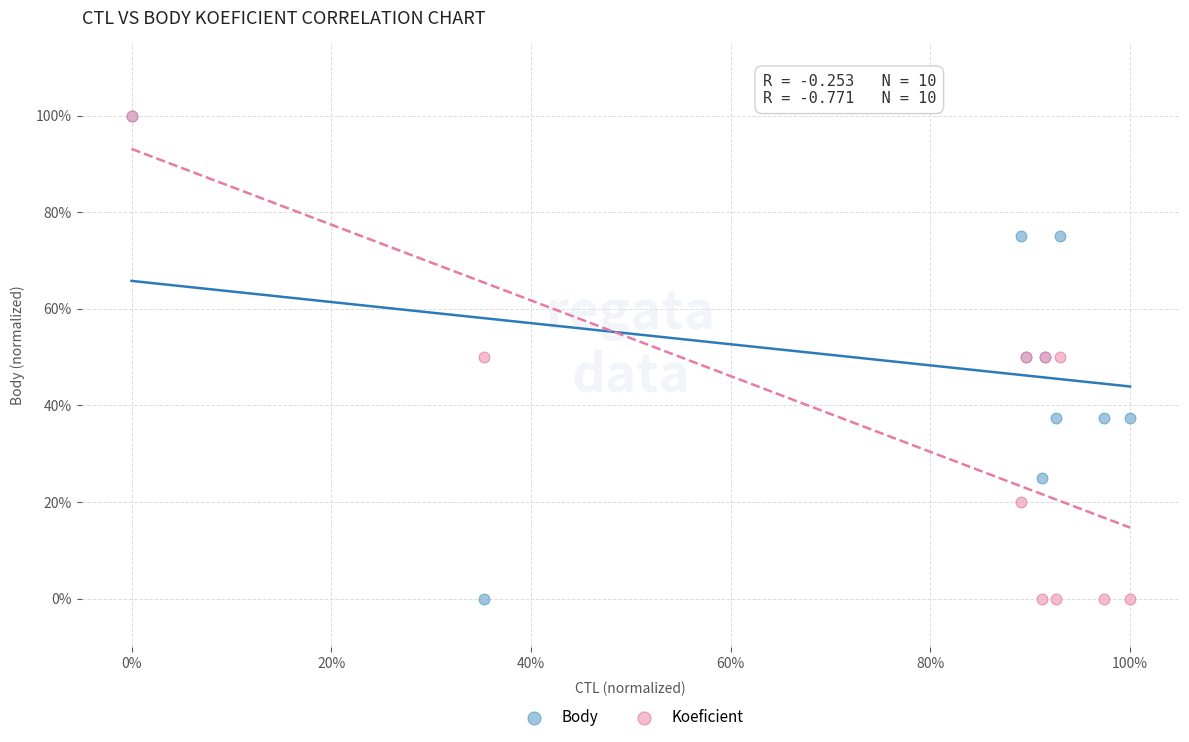

What are all the series names shown in the legend?

Body, Koeficient